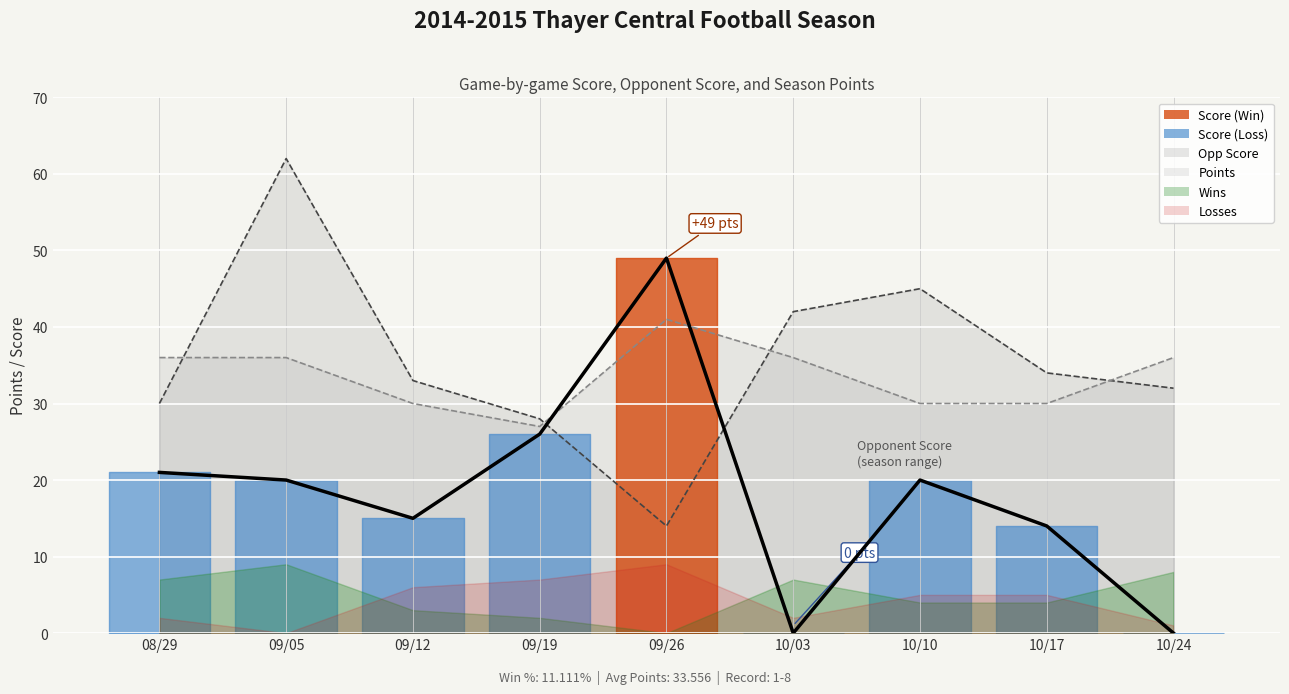

Reading left to right, transcribe all the data shown in this chart.

Score: 21	20	15	26	49	0	20	14	0
Opp Score (line): 30	62	33	28	14	42	45	34	32
Points (line): 36	36	30	27	41	36	30	30	36